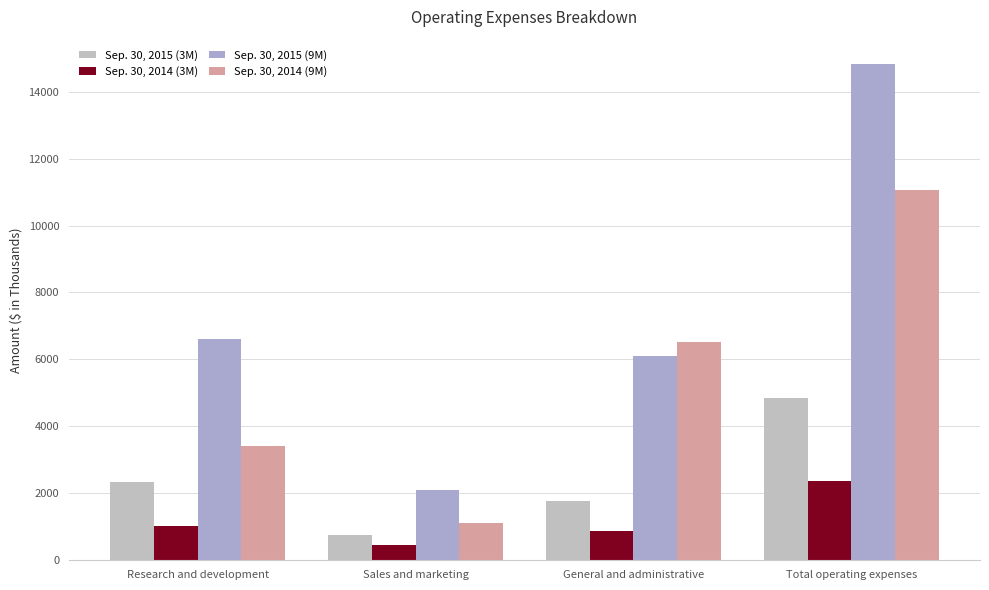

What is the label of the 4th bar from the right?

Research and development